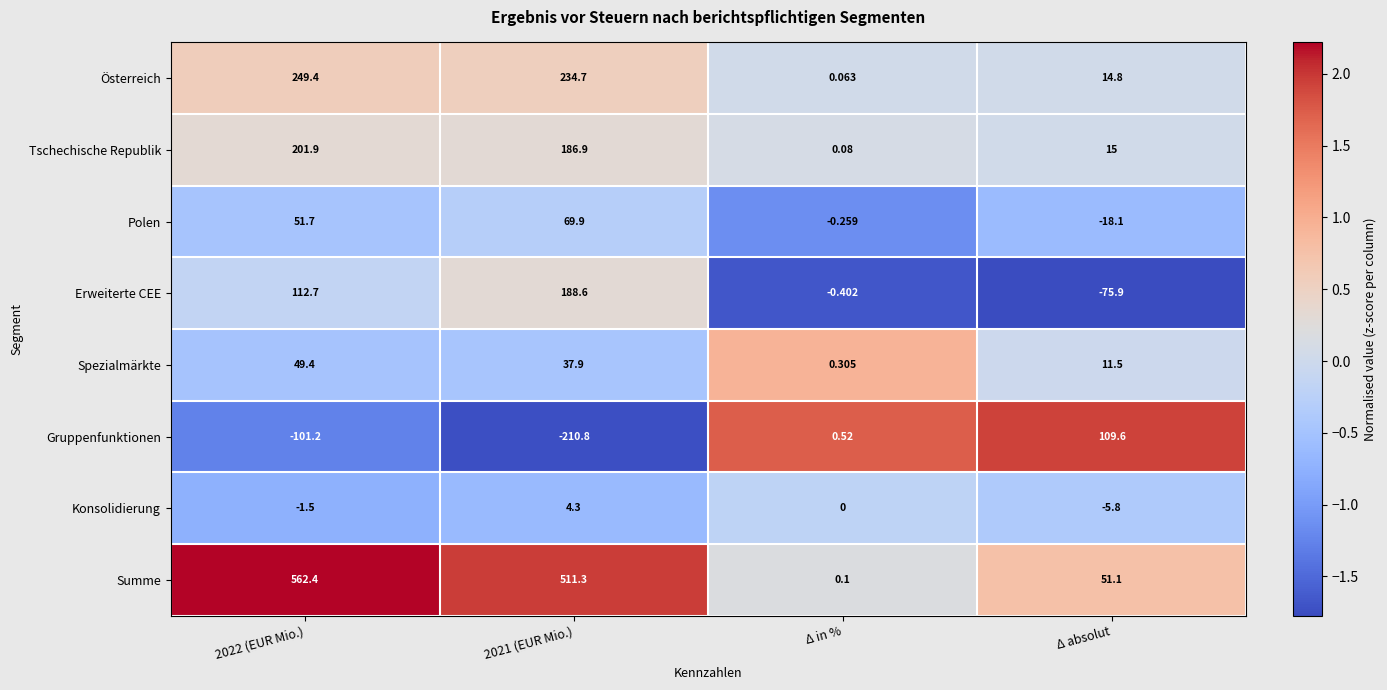

At which label does Tschechische Republik reach its minimum?

Δ in %